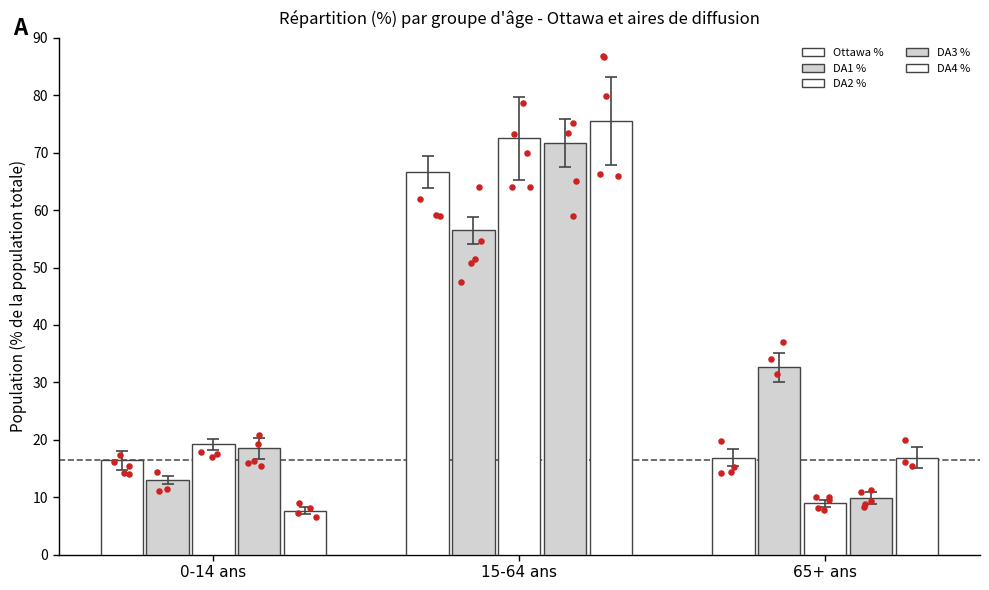

What is the total value across all series at 65+ ans?

85.1